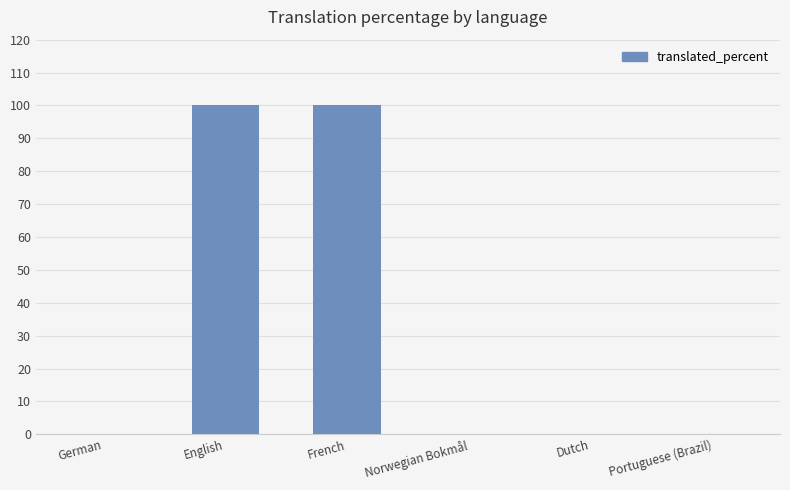

Count the number of data series in this chart.

1